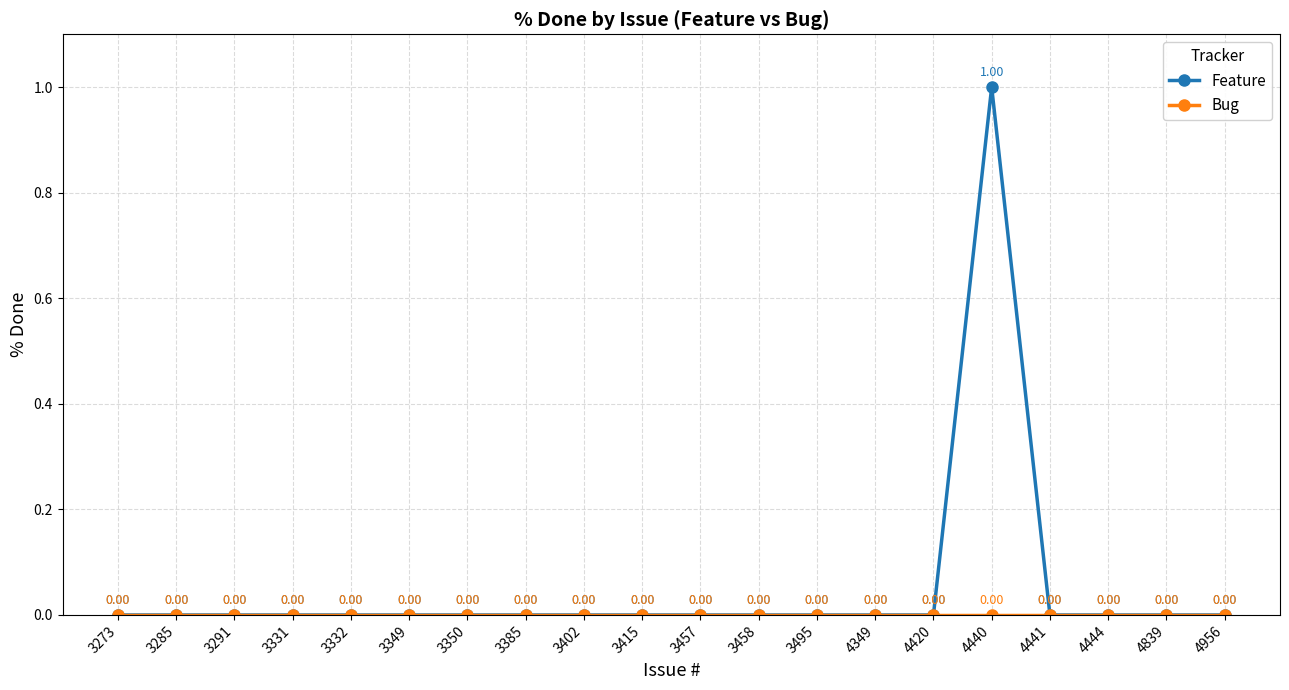

Which series has the largest total across all categories?

Feature